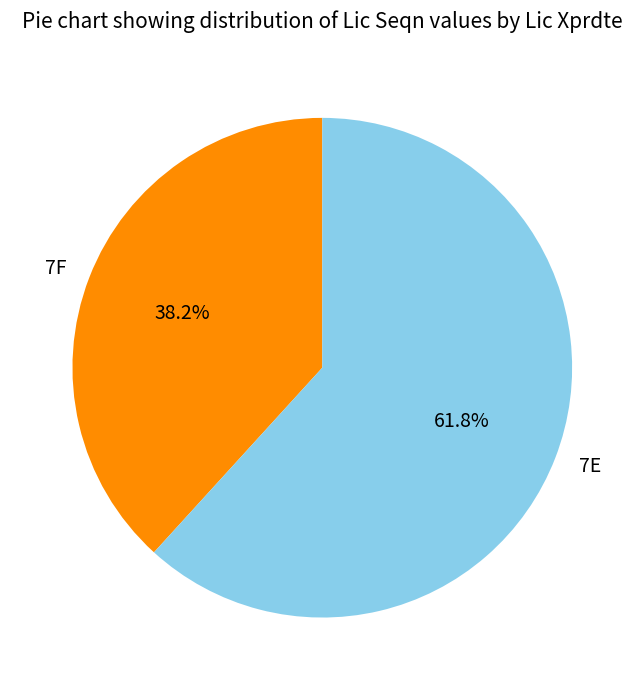

What is the majority slice?

7E